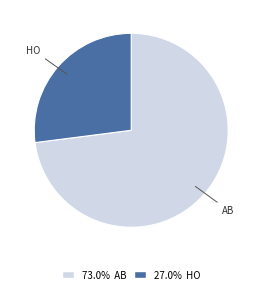

Rank the categories by value from lowest to highest.

HO, AB